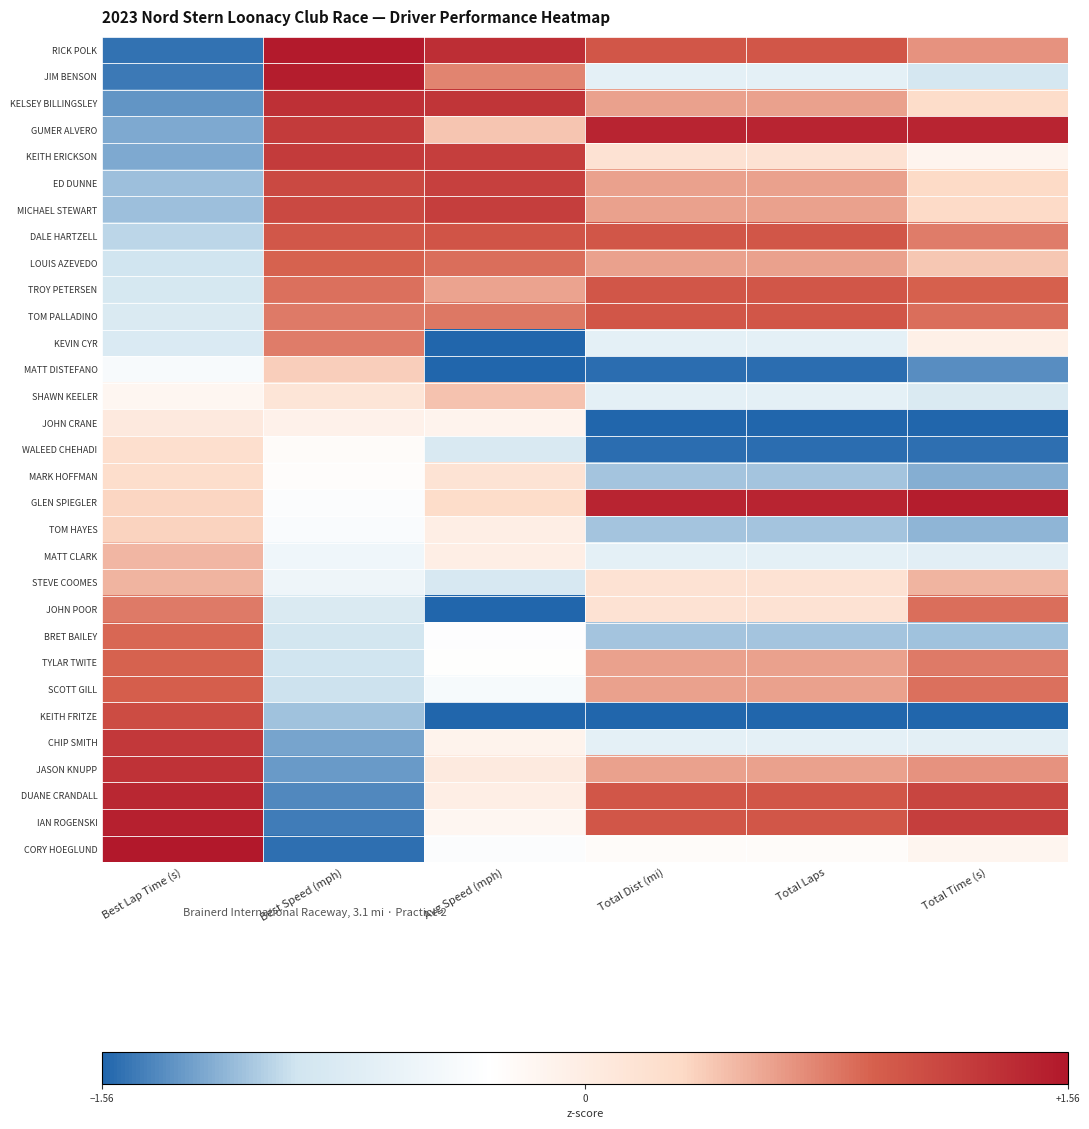

Reading right to left, transcribe all the data shown in this chart.

RICK POLK: Total Time (s)=0.7	Total Laps=1.0	Total Dist (mi)=1.0	Avg Speed (mph)=1.4	Best Speed (mph)=1.5	Best Lap Time (s)=-1.5
JIM BENSON: Total Time (s)=-0.9	Total Laps=-0.7	Total Dist (mi)=-0.7	Avg Speed (mph)=0.7	Best Speed (mph)=1.5	Best Lap Time (s)=-1.5
KELSEY BILLINGSLEY: Total Time (s)=0.3	Total Laps=0.6	Total Dist (mi)=0.6	Avg Speed (mph)=1.3	Best Speed (mph)=1.3	Best Lap Time (s)=-1.3
GUMER ALVERO: Total Time (s)=1.4	Total Laps=1.4	Total Dist (mi)=1.4	Avg Speed (mph)=0.4	Best Speed (mph)=1.2	Best Lap Time (s)=-1.2
KEITH ERICKSON: Total Time (s)=-0.1	Total Laps=0.2	Total Dist (mi)=0.2	Avg Speed (mph)=1.2	Best Speed (mph)=1.2	Best Lap Time (s)=-1.2
ED DUNNE: Total Time (s)=0.3	Total Laps=0.6	Total Dist (mi)=0.6	Avg Speed (mph)=1.2	Best Speed (mph)=1.1	Best Lap Time (s)=-1.1
MICHAEL STEWART: Total Time (s)=0.3	Total Laps=0.6	Total Dist (mi)=0.6	Avg Speed (mph)=1.2	Best Speed (mph)=1.1	Best Lap Time (s)=-1.1
DALE HARTZELL: Total Time (s)=0.8	Total Laps=1.0	Total Dist (mi)=1.0	Avg Speed (mph)=1.0	Best Speed (mph)=1.0	Best Lap Time (s)=-1.0
LOUIS AZEVEDO: Total Time (s)=0.4	Total Laps=0.6	Total Dist (mi)=0.6	Avg Speed (mph)=0.9	Best Speed (mph)=0.9	Best Lap Time (s)=-0.9
TROY PETERSEN: Total Time (s)=0.9	Total Laps=1.0	Total Dist (mi)=1.0	Avg Speed (mph)=0.6	Best Speed (mph)=0.8	Best Lap Time (s)=-0.9
TOM PALLADINO: Total Time (s)=0.9	Total Laps=1.0	Total Dist (mi)=1.0	Avg Speed (mph)=0.8	Best Speed (mph)=0.8	Best Lap Time (s)=-0.8
KEVIN CYR: Total Time (s)=-0.1	Total Laps=-0.7	Total Dist (mi)=-0.7	Avg Speed (mph)=-2.3	Best Speed (mph)=0.8	Best Lap Time (s)=-0.8
MATT DISTEFANO: Total Time (s)=-1.4	Total Laps=-1.5	Total Dist (mi)=-1.5	Avg Speed (mph)=-1.6	Best Speed (mph)=0.4	Best Lap Time (s)=-0.4
SHAWN KEELER: Total Time (s)=-0.8	Total Laps=-0.7	Total Dist (mi)=-0.7	Avg Speed (mph)=0.4	Best Speed (mph)=0.1	Best Lap Time (s)=-0.2
JOHN CRANE: Total Time (s)=-2.1	Total Laps=-1.9	Total Dist (mi)=-1.9	Avg Speed (mph)=-0.1	Best Speed (mph)=-0.1	Best Lap Time (s)=0.1
WALEED CHEHADI: Total Time (s)=-1.5	Total Laps=-1.5	Total Dist (mi)=-1.5	Avg Speed (mph)=-0.8	Best Speed (mph)=-0.3	Best Lap Time (s)=0.2
MARK HOFFMAN: Total Time (s)=-1.2	Total Laps=-1.1	Total Dist (mi)=-1.1	Avg Speed (mph)=0.2	Best Speed (mph)=-0.3	Best Lap Time (s)=0.3
GLEN SPIEGLER: Total Time (s)=1.5	Total Laps=1.4	Total Dist (mi)=1.4	Avg Speed (mph)=0.3	Best Speed (mph)=-0.4	Best Lap Time (s)=0.3
TOM HAYES: Total Time (s)=-1.2	Total Laps=-1.1	Total Dist (mi)=-1.1	Avg Speed (mph)=-0.0	Best Speed (mph)=-0.4	Best Lap Time (s)=0.4
MATT CLARK: Total Time (s)=-0.7	Total Laps=-0.7	Total Dist (mi)=-0.7	Avg Speed (mph)=-0.0	Best Speed (mph)=-0.5	Best Lap Time (s)=0.5
STEVE COOMES: Total Time (s)=0.5	Total Laps=0.2	Total Dist (mi)=0.2	Avg Speed (mph)=-0.8	Best Speed (mph)=-0.5	Best Lap Time (s)=0.5
JOHN POOR: Total Time (s)=0.9	Total Laps=0.2	Total Dist (mi)=0.2	Avg Speed (mph)=-1.7	Best Speed (mph)=-0.8	Best Lap Time (s)=0.8
BRET BAILEY: Total Time (s)=-1.1	Total Laps=-1.1	Total Dist (mi)=-1.1	Avg Speed (mph)=-0.3	Best Speed (mph)=-0.9	Best Lap Time (s)=0.9
TYLAR TWITE: Total Time (s)=0.8	Total Laps=0.6	Total Dist (mi)=0.6	Avg Speed (mph)=-0.3	Best Speed (mph)=-0.9	Best Lap Time (s)=0.9
SCOTT GILL: Total Time (s)=0.8	Total Laps=0.6	Total Dist (mi)=0.6	Avg Speed (mph)=-0.4	Best Speed (mph)=-0.9	Best Lap Time (s)=0.9
KEITH FRITZE: Total Time (s)=-1.7	Total Laps=-1.9	Total Dist (mi)=-1.9	Avg Speed (mph)=-2.6	Best Speed (mph)=-1.1	Best Lap Time (s)=1.1
CHIP SMITH: Total Time (s)=-0.7	Total Laps=-0.7	Total Dist (mi)=-0.7	Avg Speed (mph)=-0.1	Best Speed (mph)=-1.3	Best Lap Time (s)=1.3
JASON KNUPP: Total Time (s)=0.7	Total Laps=0.6	Total Dist (mi)=0.6	Avg Speed (mph)=0.0	Best Speed (mph)=-1.3	Best Lap Time (s)=1.3
DUANE CRANDALL: Total Time (s)=1.2	Total Laps=1.0	Total Dist (mi)=1.0	Avg Speed (mph)=-0.0	Best Speed (mph)=-1.4	Best Lap Time (s)=1.4
IAN ROGENSKI: Total Time (s)=1.2	Total Laps=1.0	Total Dist (mi)=1.0	Avg Speed (mph)=-0.2	Best Speed (mph)=-1.4	Best Lap Time (s)=1.5
CORY HOEGLUND: Total Time (s)=-0.1	Total Laps=-0.2	Total Dist (mi)=-0.2	Avg Speed (mph)=-0.4	Best Speed (mph)=-1.5	Best Lap Time (s)=1.6